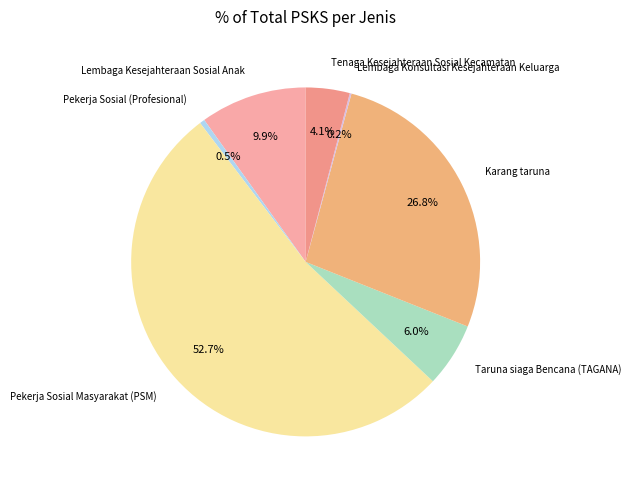

Which has a higher value, Karang taruna or Taruna siaga Bencana (TAGANA)?

Karang taruna